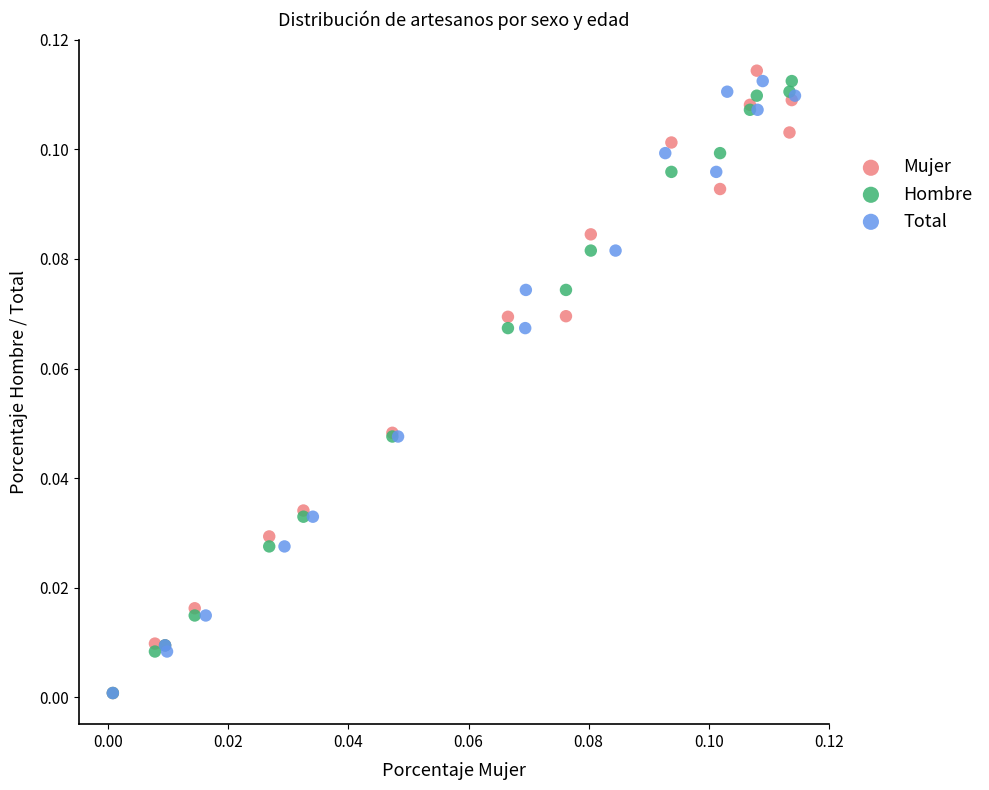

Which series has the largest Y range (max minus min)?

Mujer